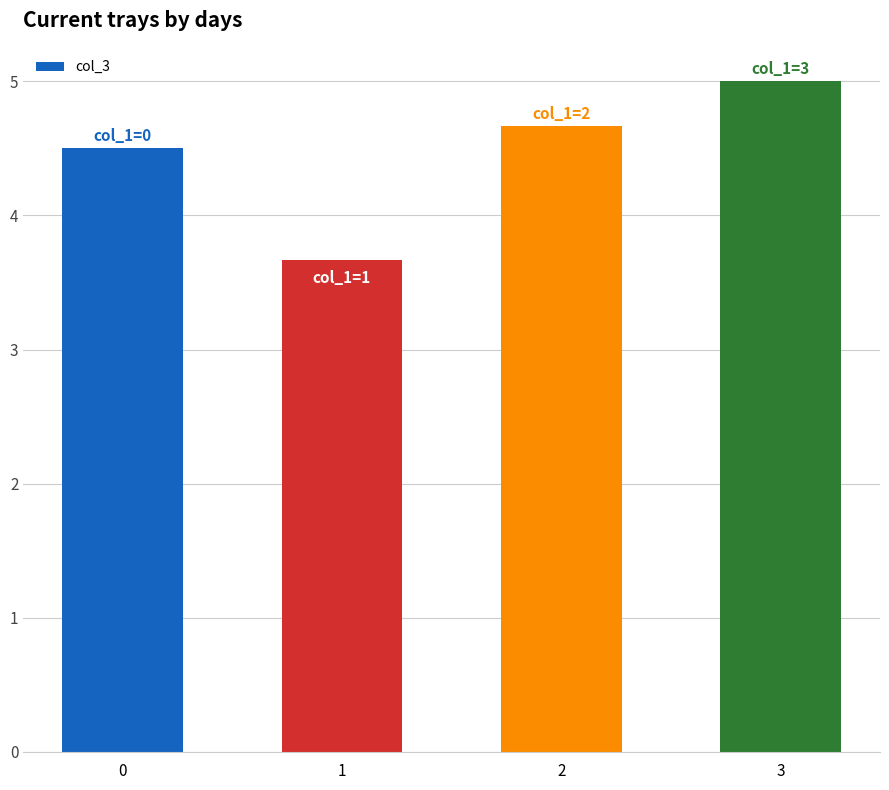

Reading left to right, transcribe all the data shown in this chart.

0=4.5	1=3.7	2=4.7	3=5.0